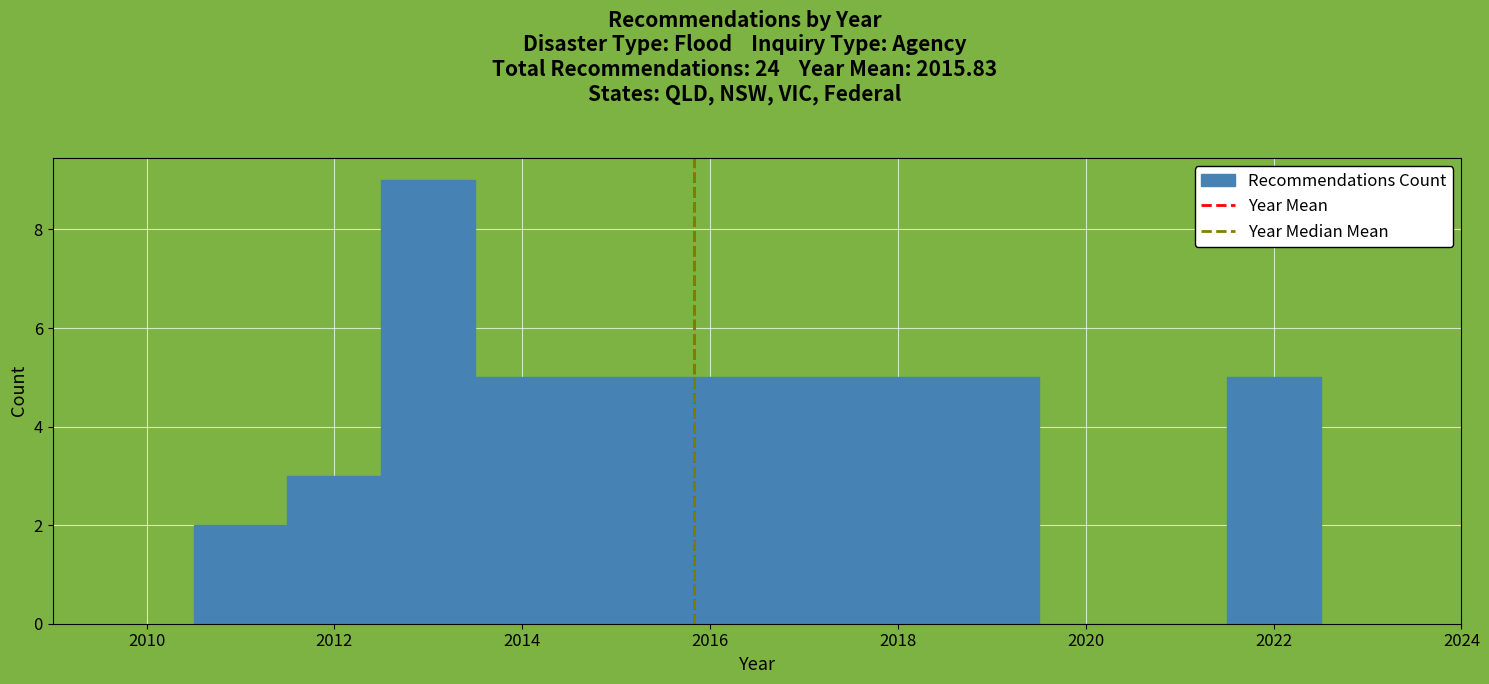

How tall is the bar that spans 2011.5 to 2012.5 on the x-axis? Neither the bar edges nor the heights are printed on the chart, so give them approximately, as read against the axes.

3